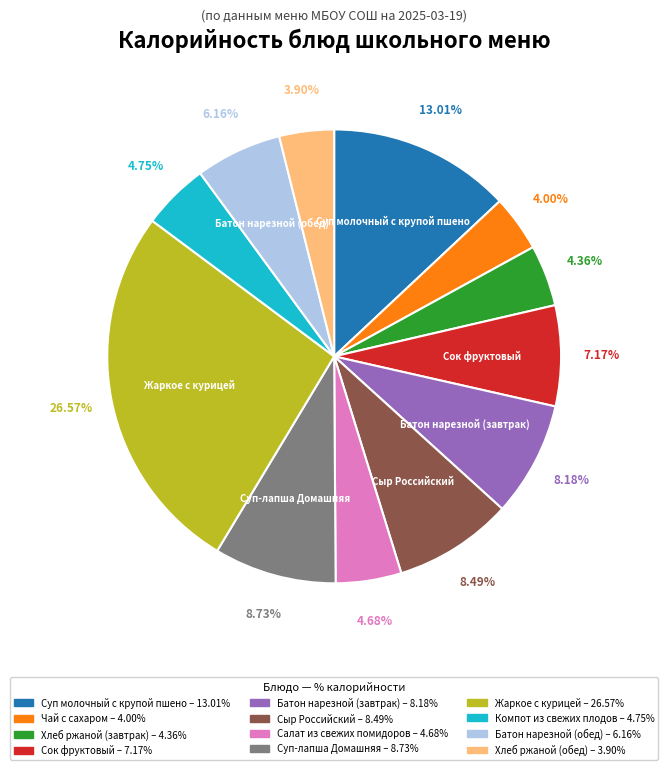

True or false: Суп-лапша Домашняя accounts for 9% of the total.

True